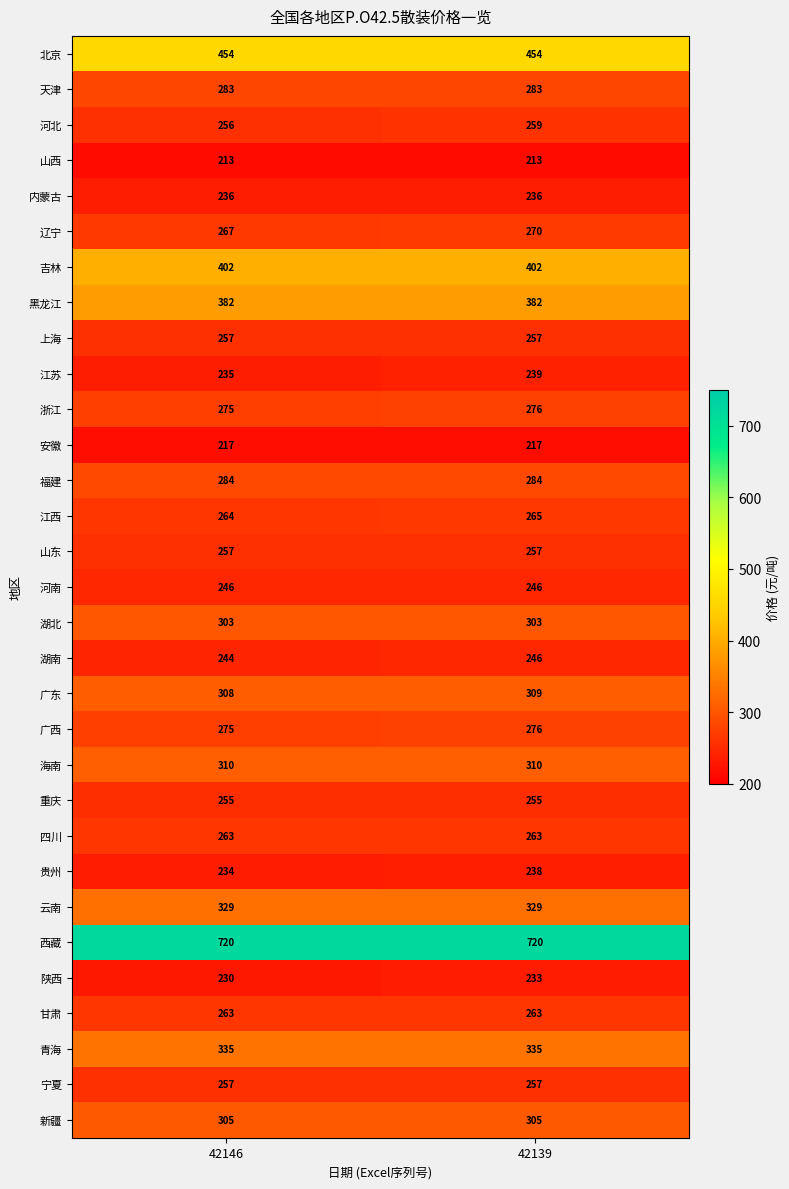

How many distinct data groups are displayed?

31